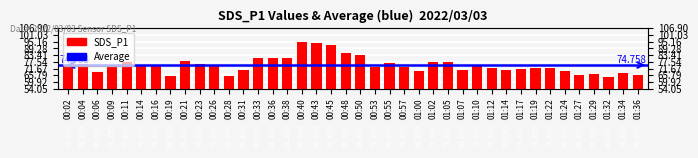

The chart shows a value of 76.6 at 00:55. True or false?

True